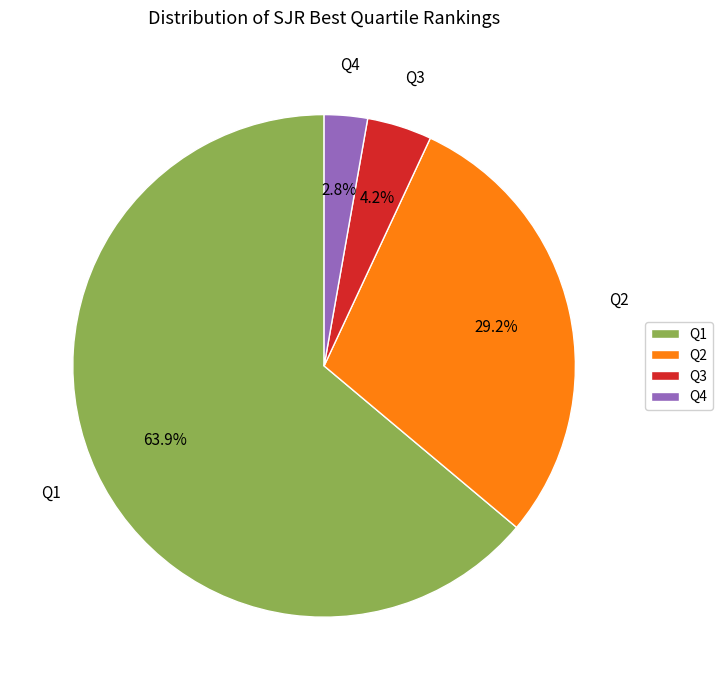

Between Q2 and Q3, which is larger?

Q2